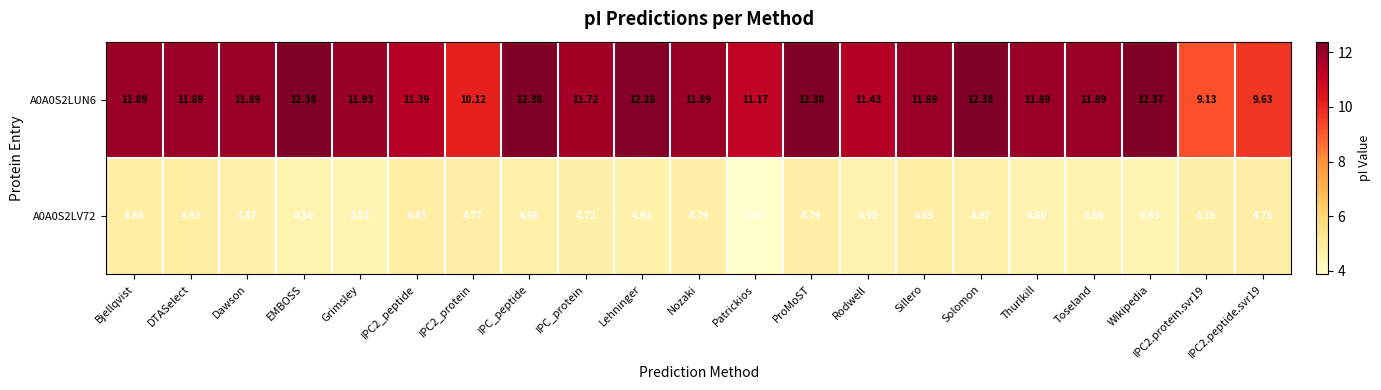

Count the number of data series in this chart.

2